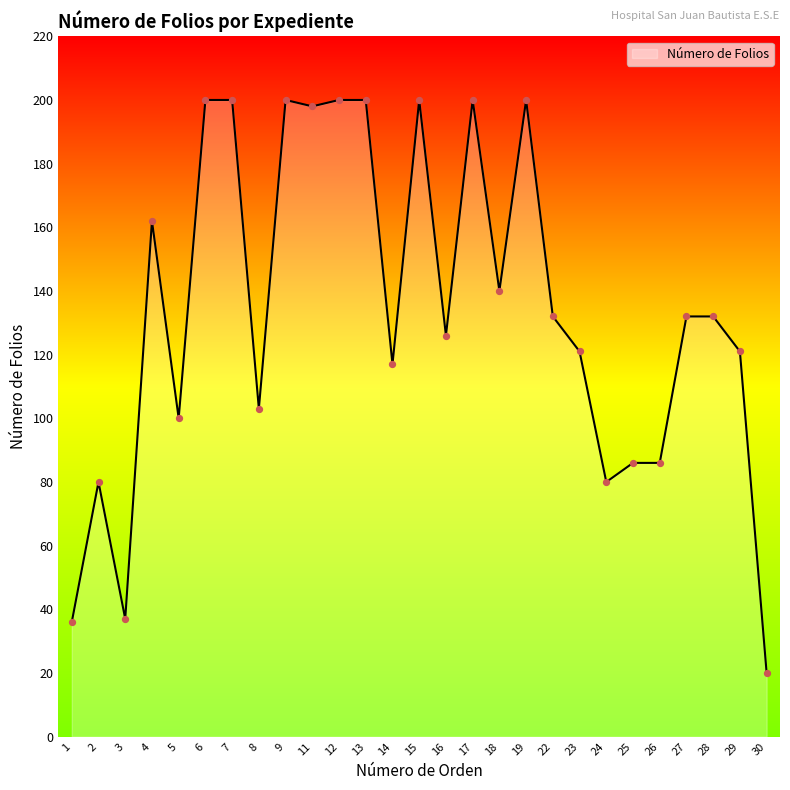

Approximately how many times larger is the value at 25 compared to 28?

0.7